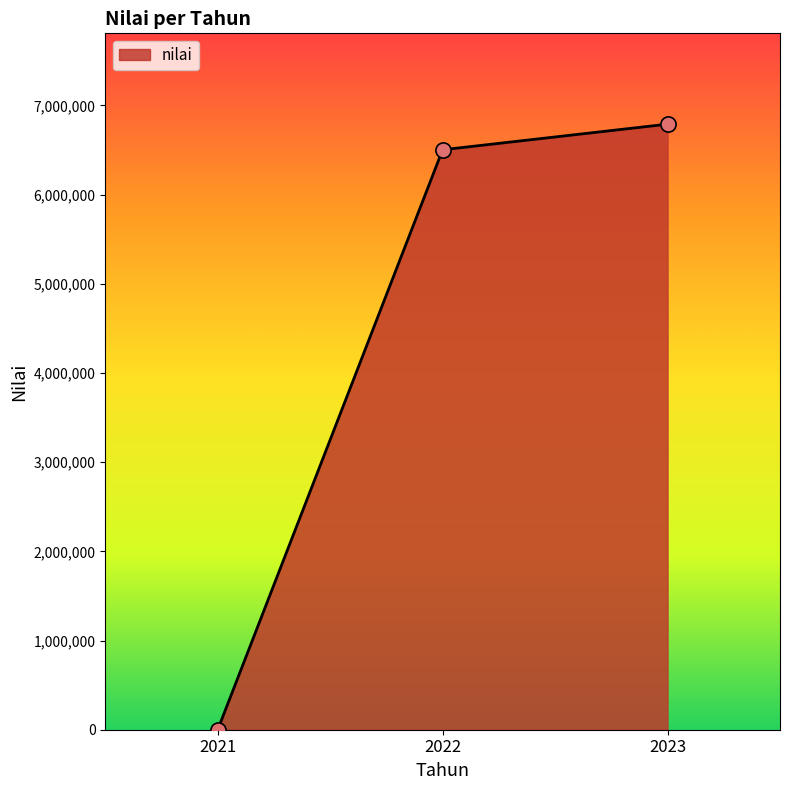

Which has a higher value, 2021 or 2023?

2023